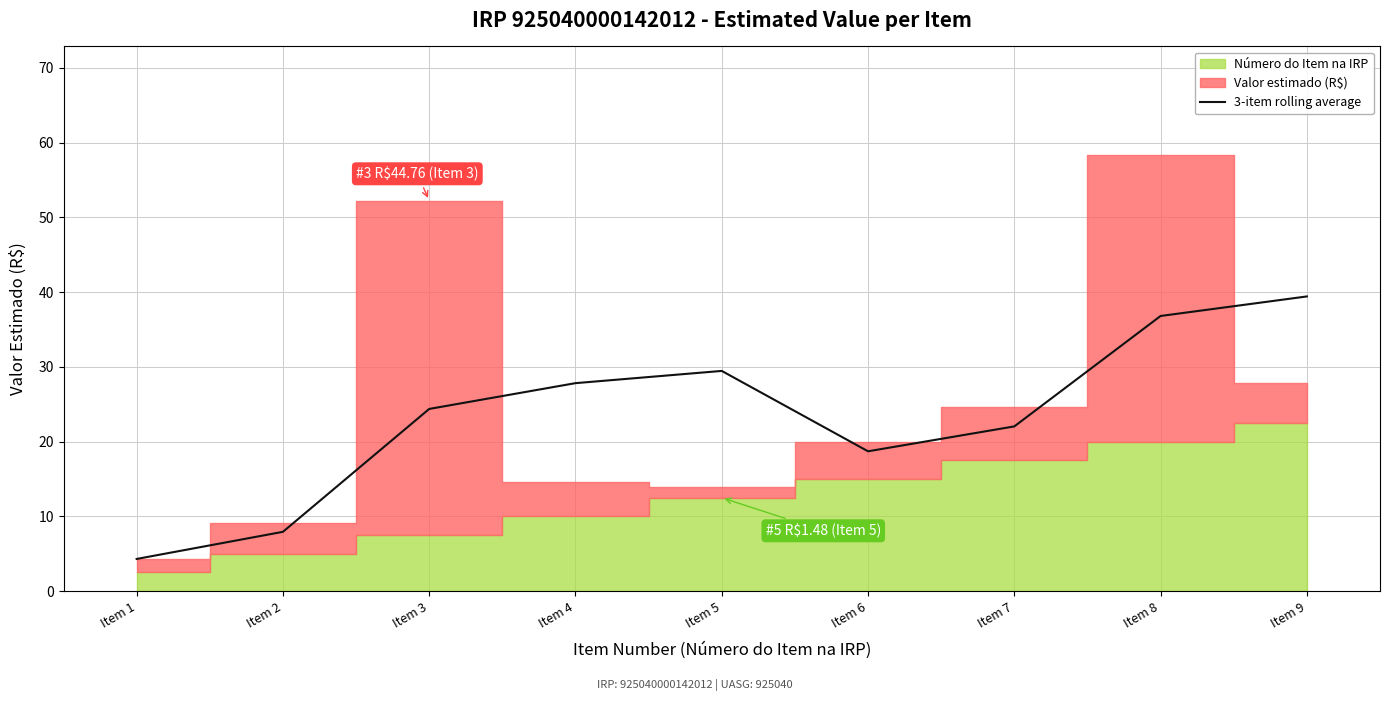

Where is the first local minimum?

Item 6